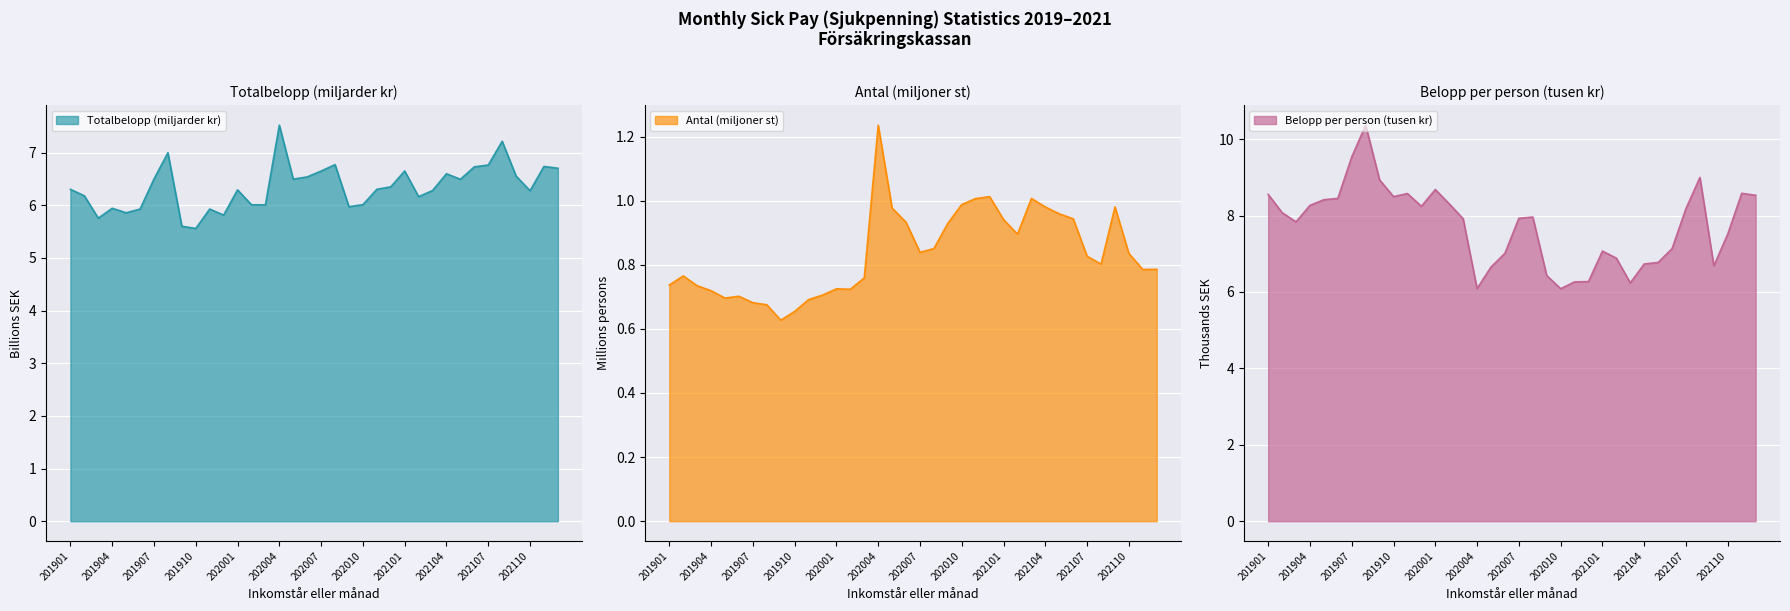

Does the chart display data point markers on the line(s)?

No